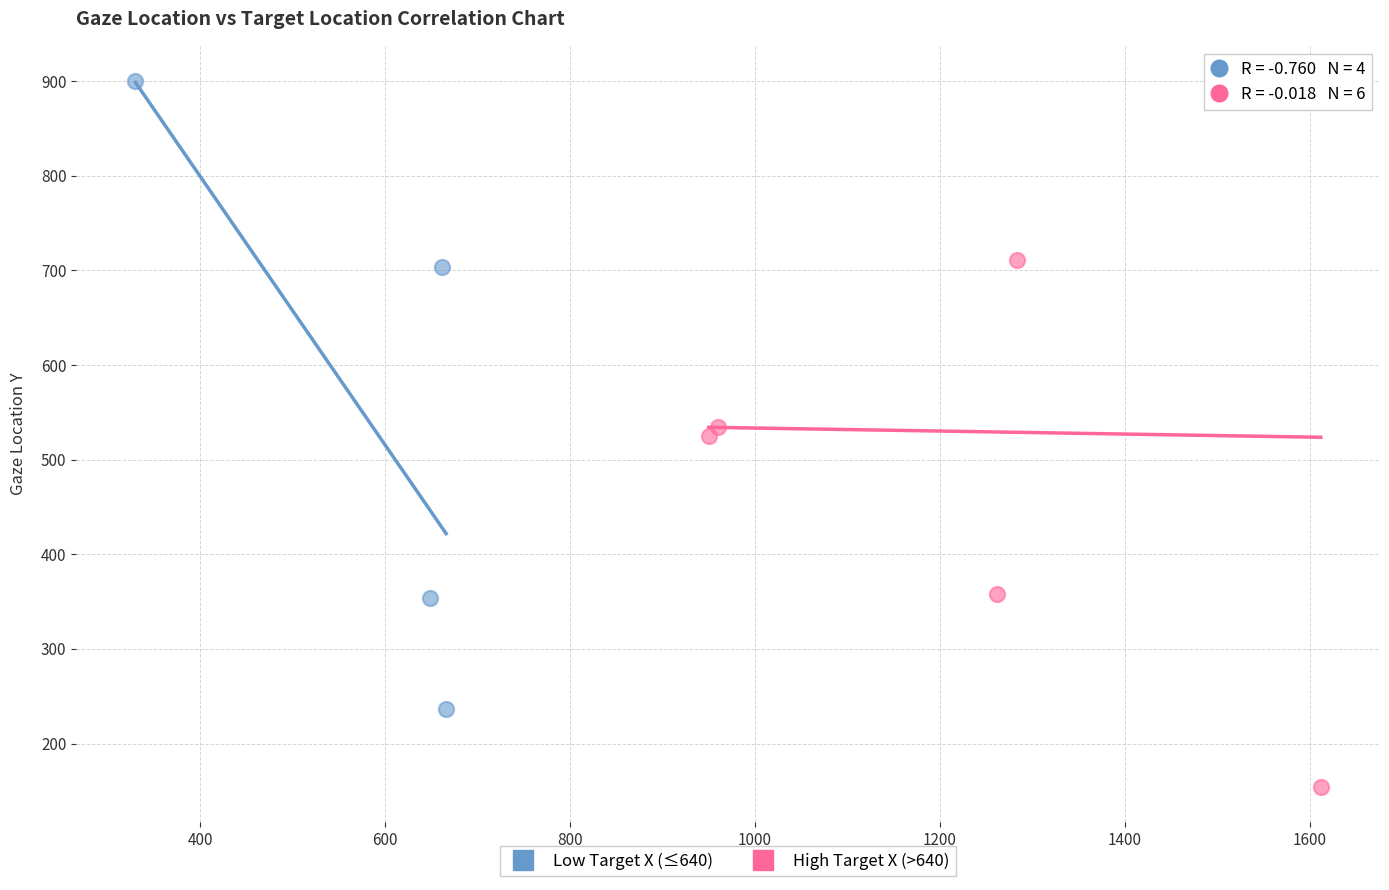

Which series has the widest spread of Y values?

High Target X (>640)